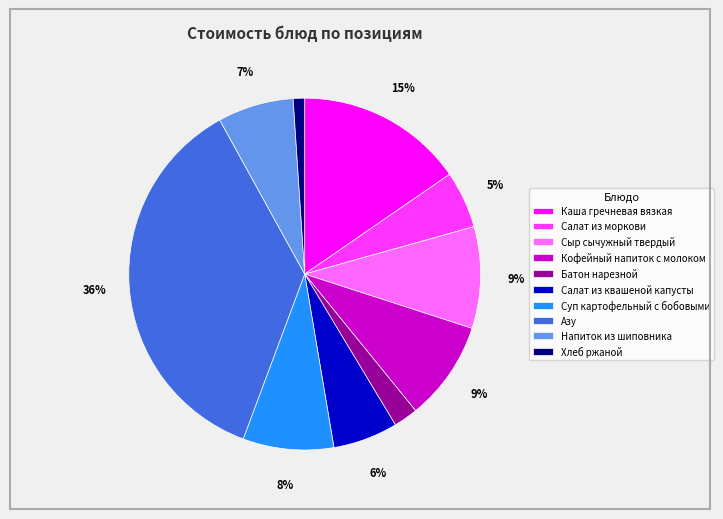

Which category has the biggest portion of the pie?

Азу